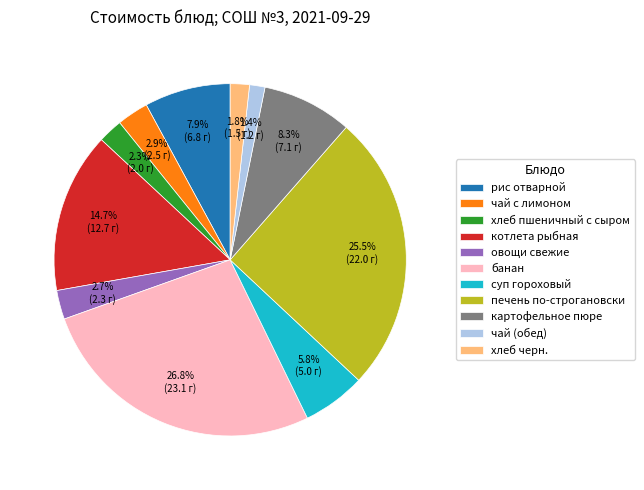

To the nearest percent, what is the average slice percentage?

9%